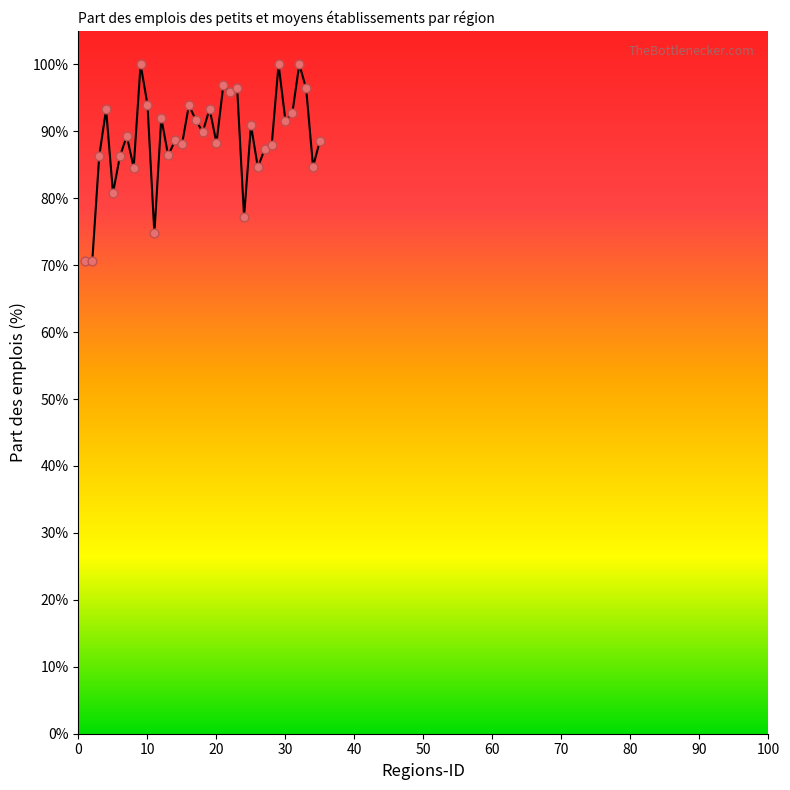

What is the range of X values (max minus min)?

34.0